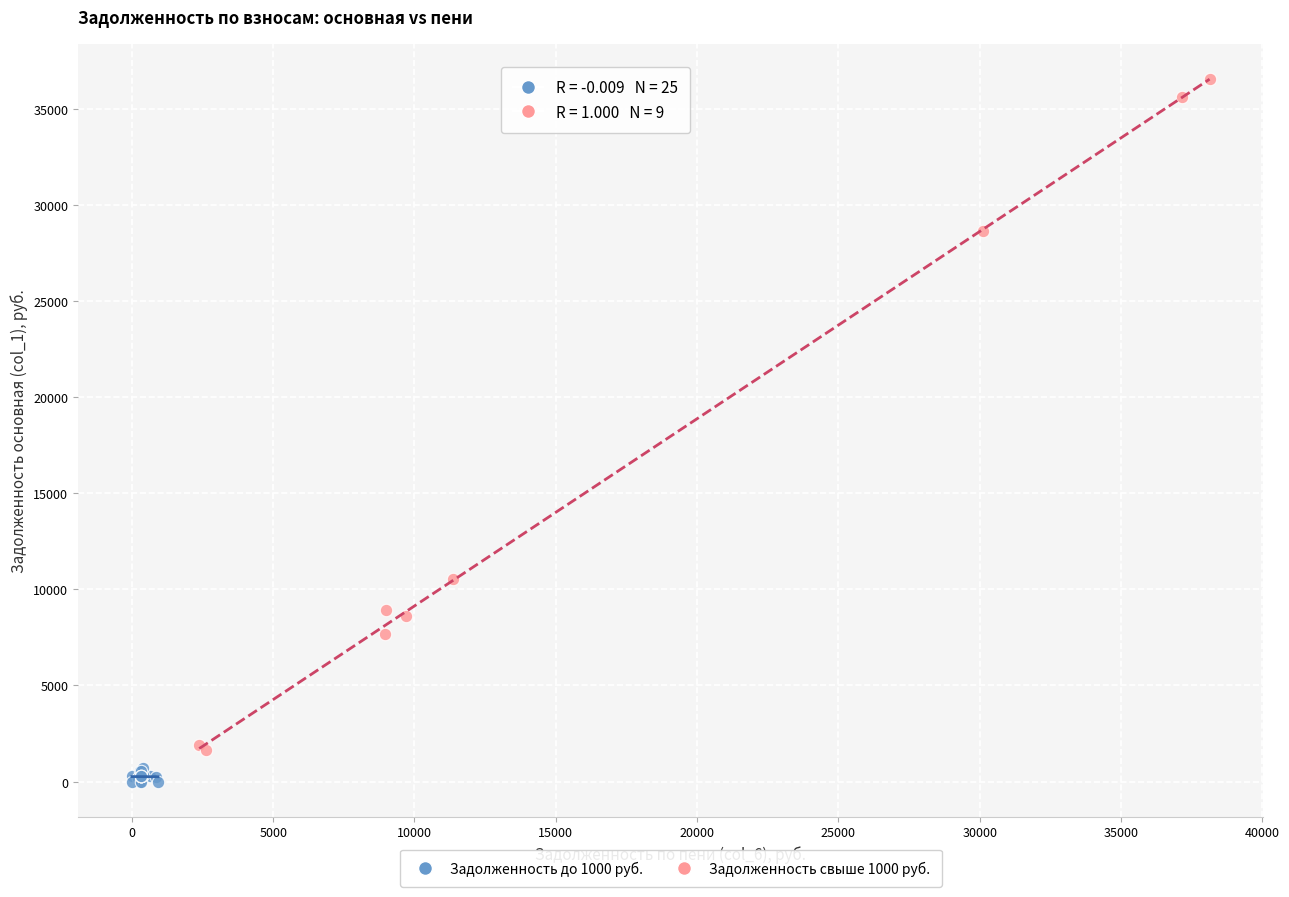

Which series has the largest Y range (max minus min)?

Задолженность свыше 1000 руб.